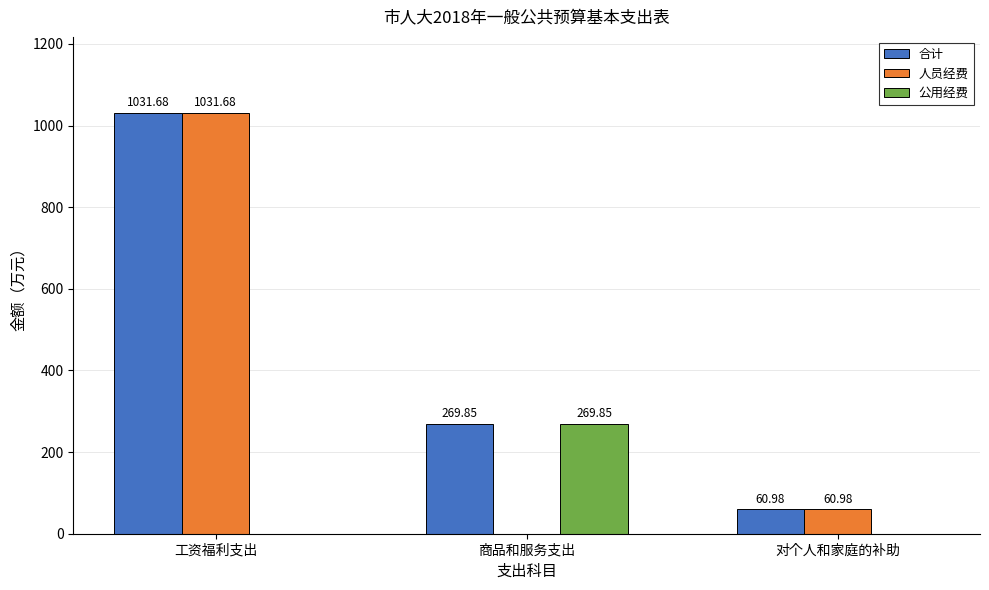

What is the average value of the 人员经费 series?

364.2